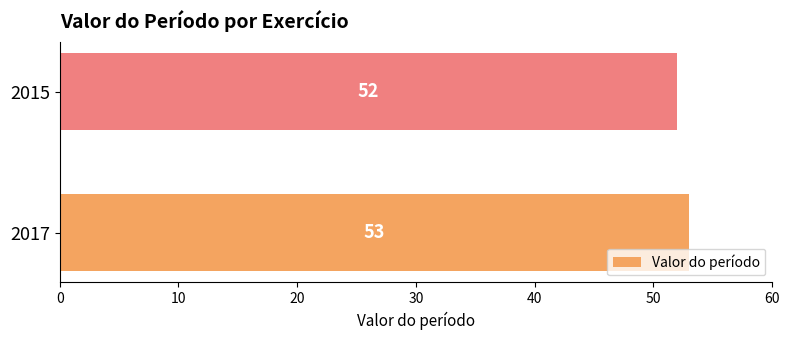

Between 2017 and 2015, which is larger?

2017